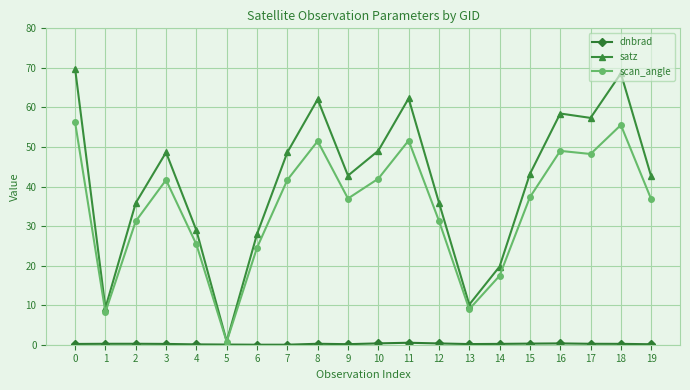

Is it true that satz equals 92.7 at 8?

False